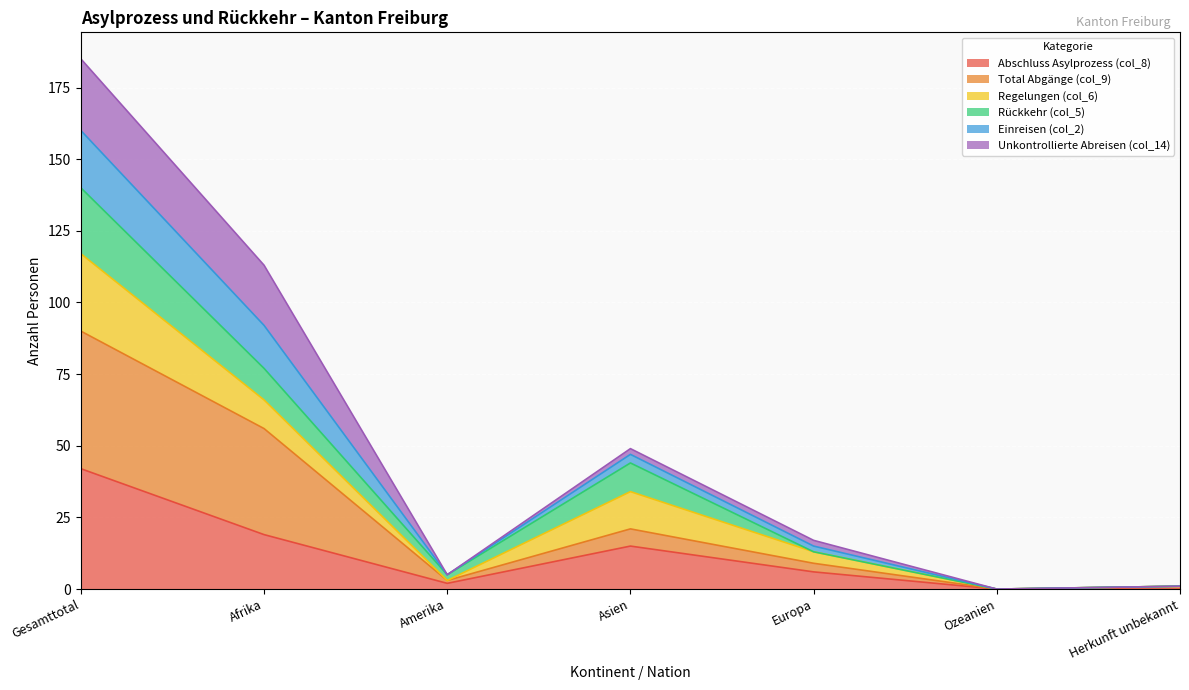

Is it true that Abschluss Asylprozess (col_8) equals 27 at Gesamttotal?

False